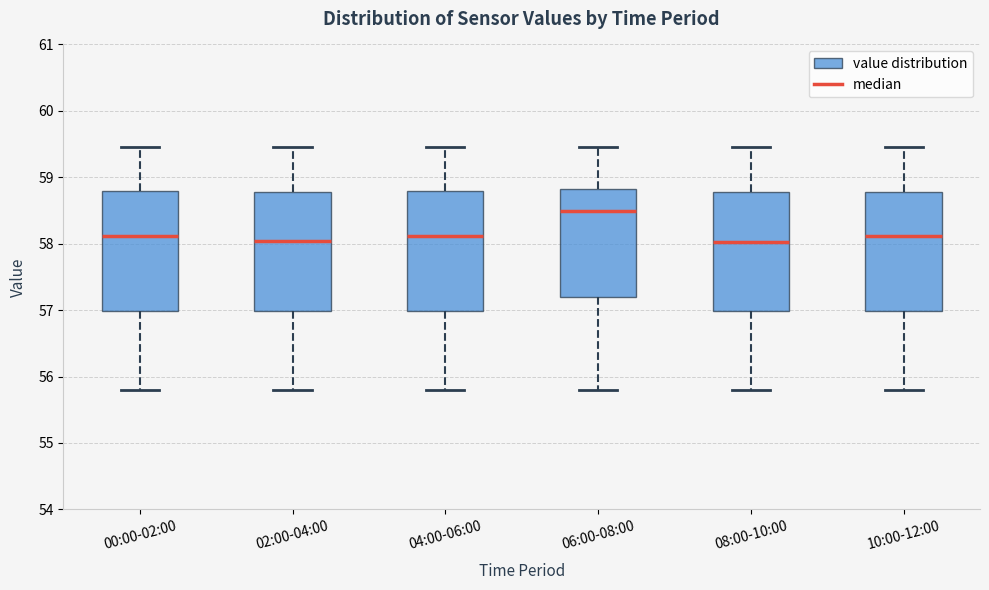

Reading left to right, transcribe this box plot: for each box, give where its median line is, the range the box spans, and where its two whiskers end, as read against the y-axis. The values are not printed on the chart, so give them approximately, as read against the axis.

00:00-02:00: median 58.1, box 57.0 to 58.8, whiskers 55.8 to 59.5
02:00-04:00: median 58.0, box 57.0 to 58.8, whiskers 55.8 to 59.5
04:00-06:00: median 58.1, box 57.0 to 58.8, whiskers 55.8 to 59.5
06:00-08:00: median 58.5, box 57.2 to 58.8, whiskers 55.8 to 59.5
08:00-10:00: median 58.0, box 57.0 to 58.8, whiskers 55.8 to 59.5
10:00-12:00: median 58.1, box 57.0 to 58.8, whiskers 55.8 to 59.5